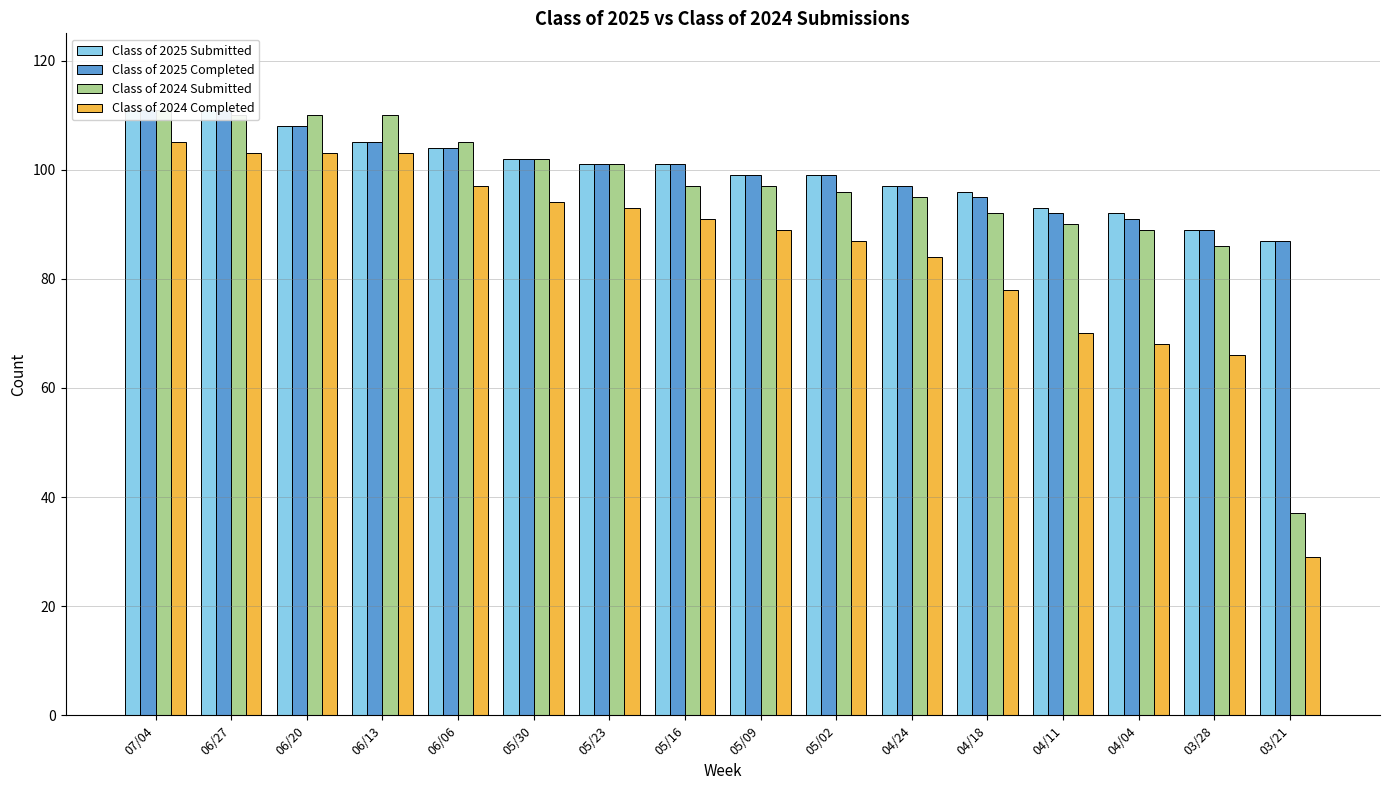

Between 06/20 and 05/23, which series saw the biggest shift?

Class of 2024 Completed